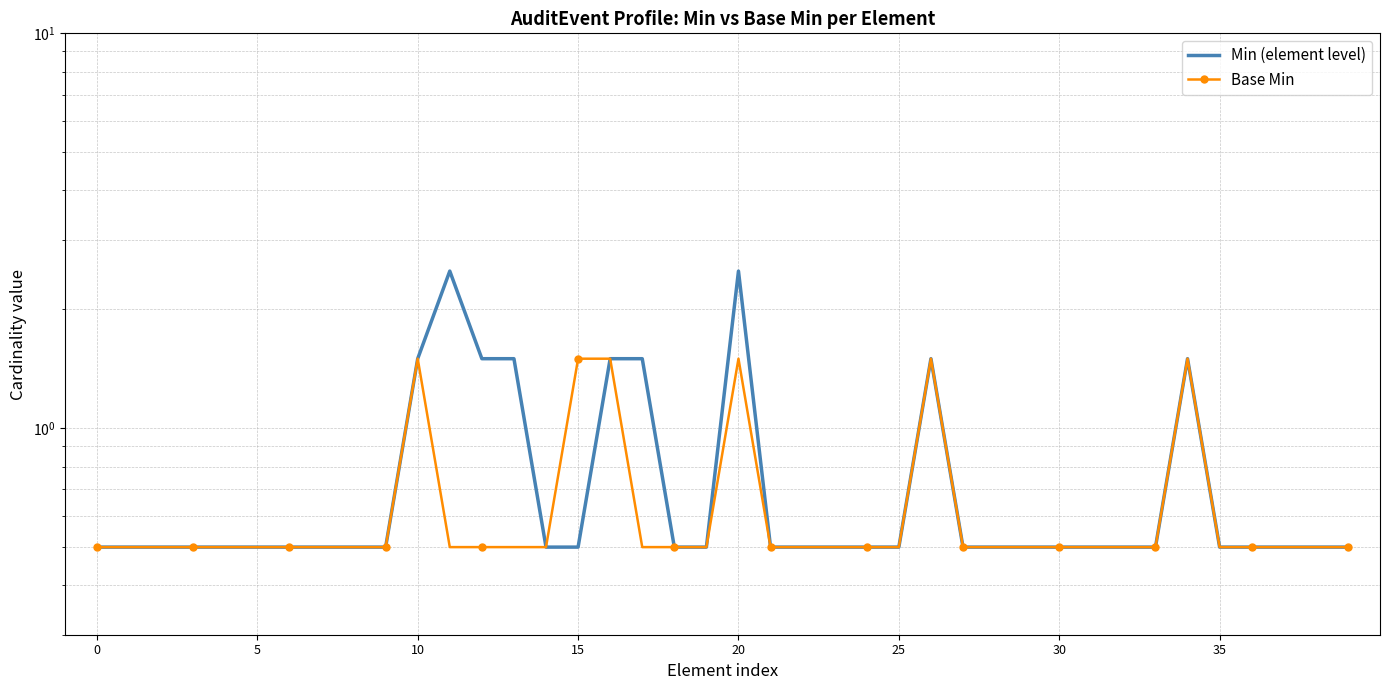

What is the total value across all series at 32?

1.0